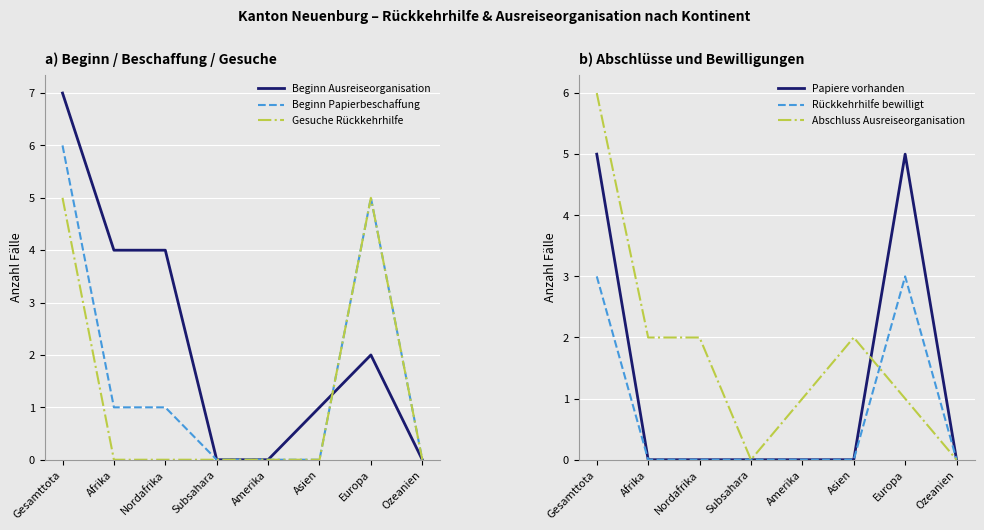

Read the Abschluss Ausreiseorganisation value at Amerika.

1